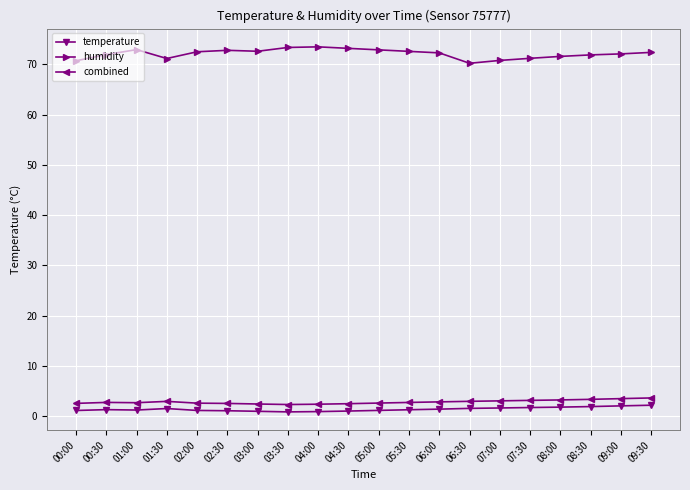

Which series has the largest total across all categories?

humidity